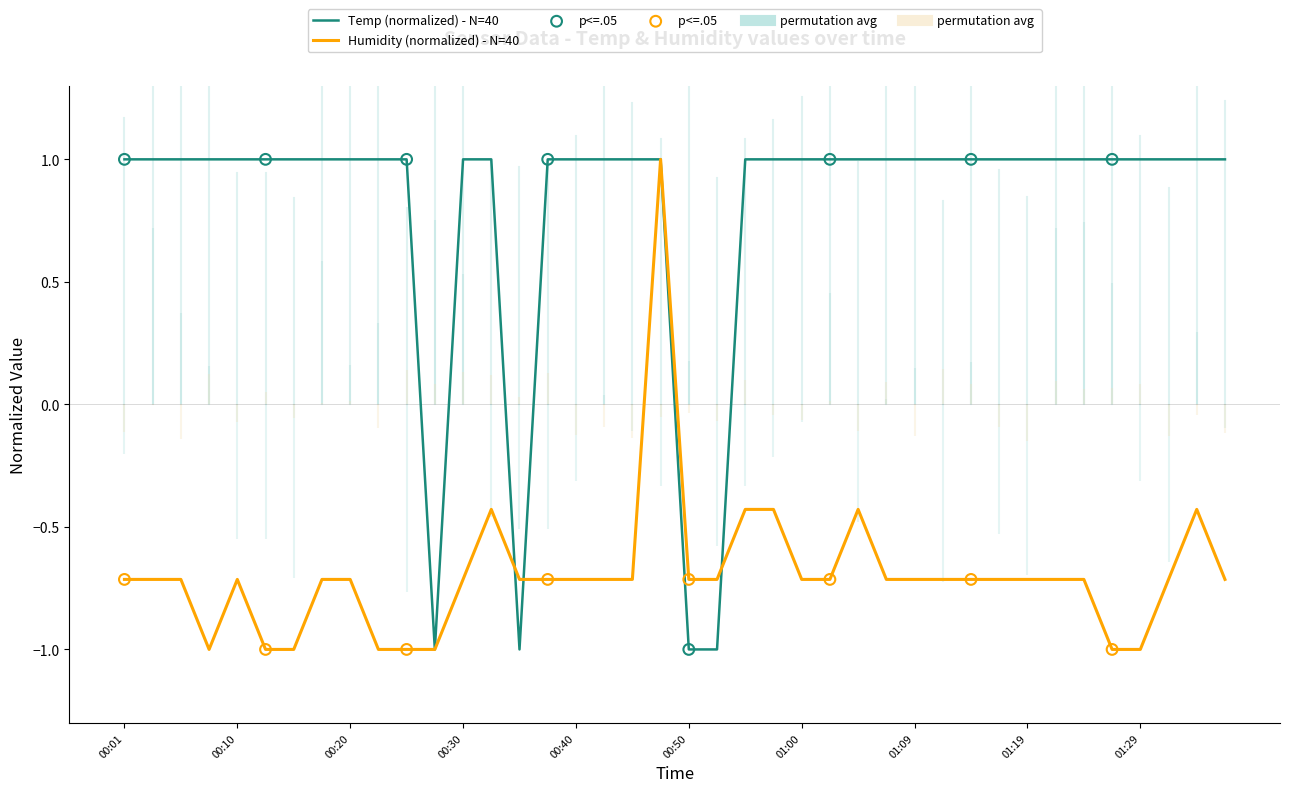

What are all the series names shown in the legend?

Temp, Humidity